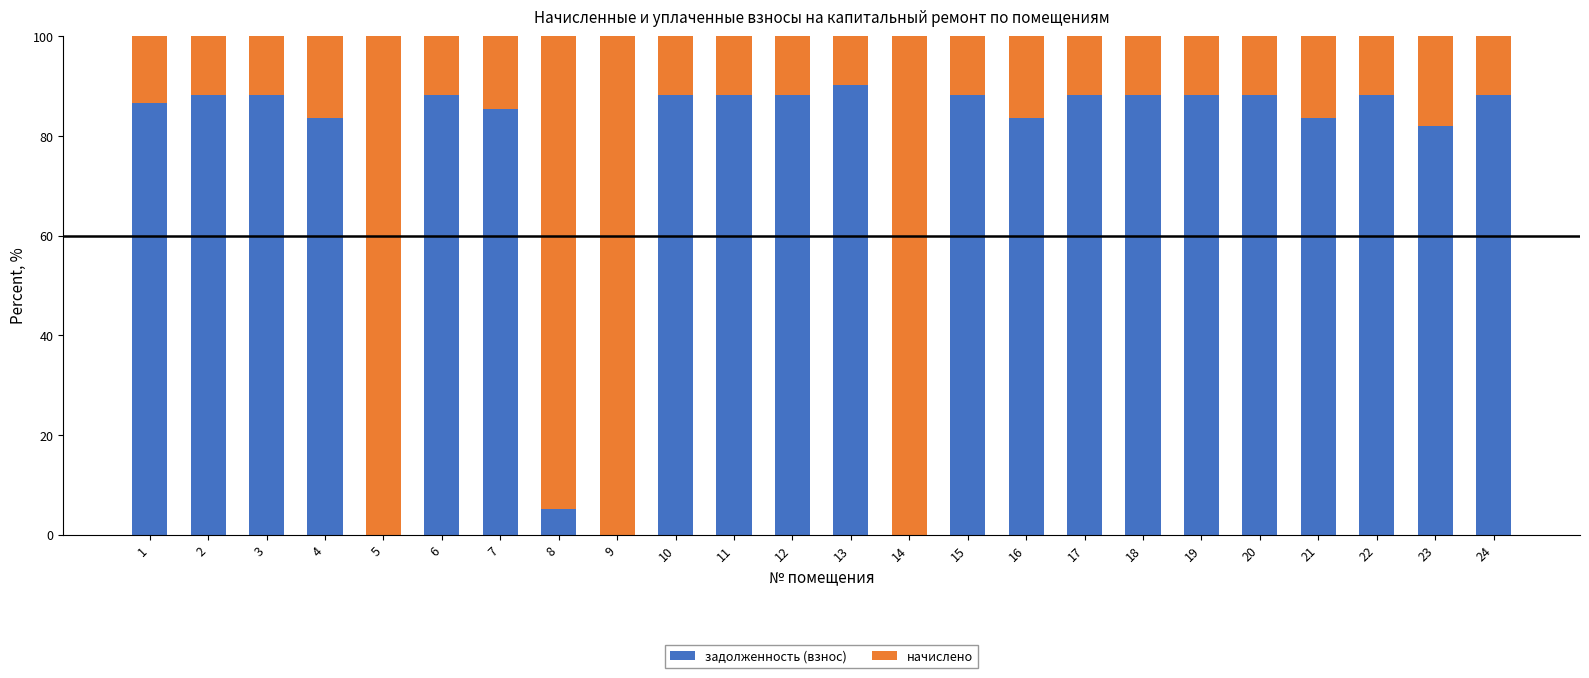

What is the total value across all series at 3?

100.0